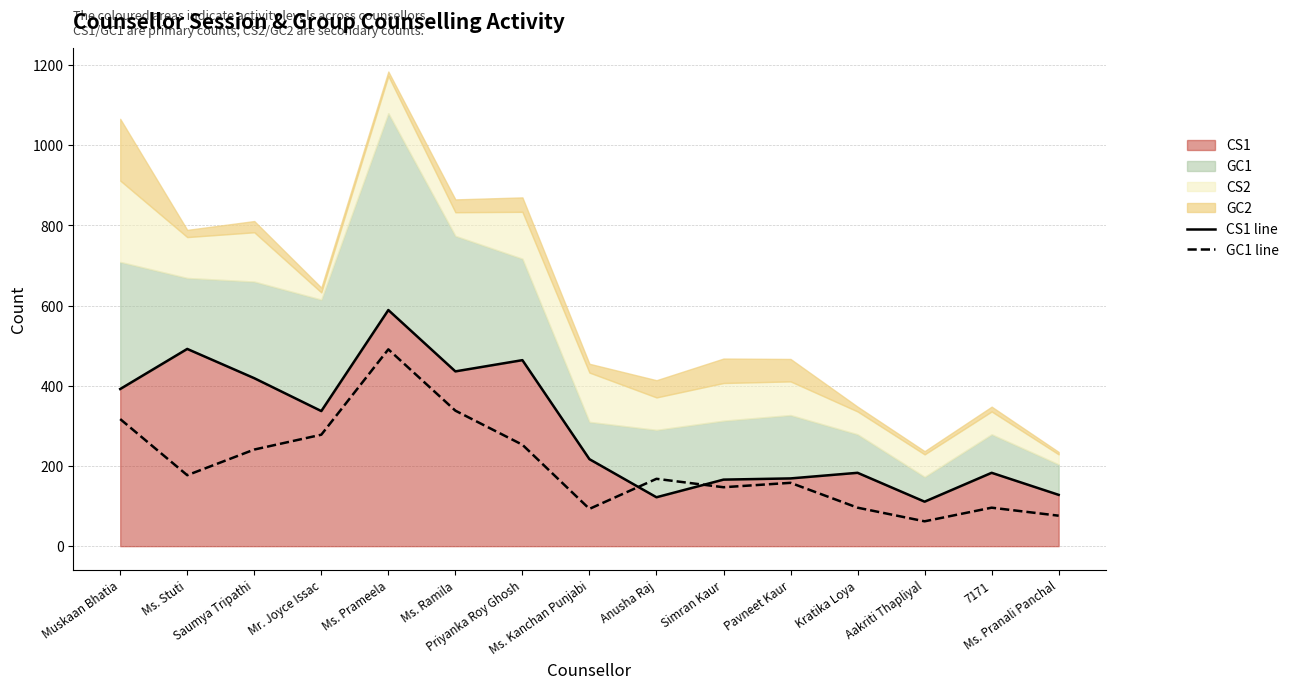

At how many categories does at least one series exceed 521?

1